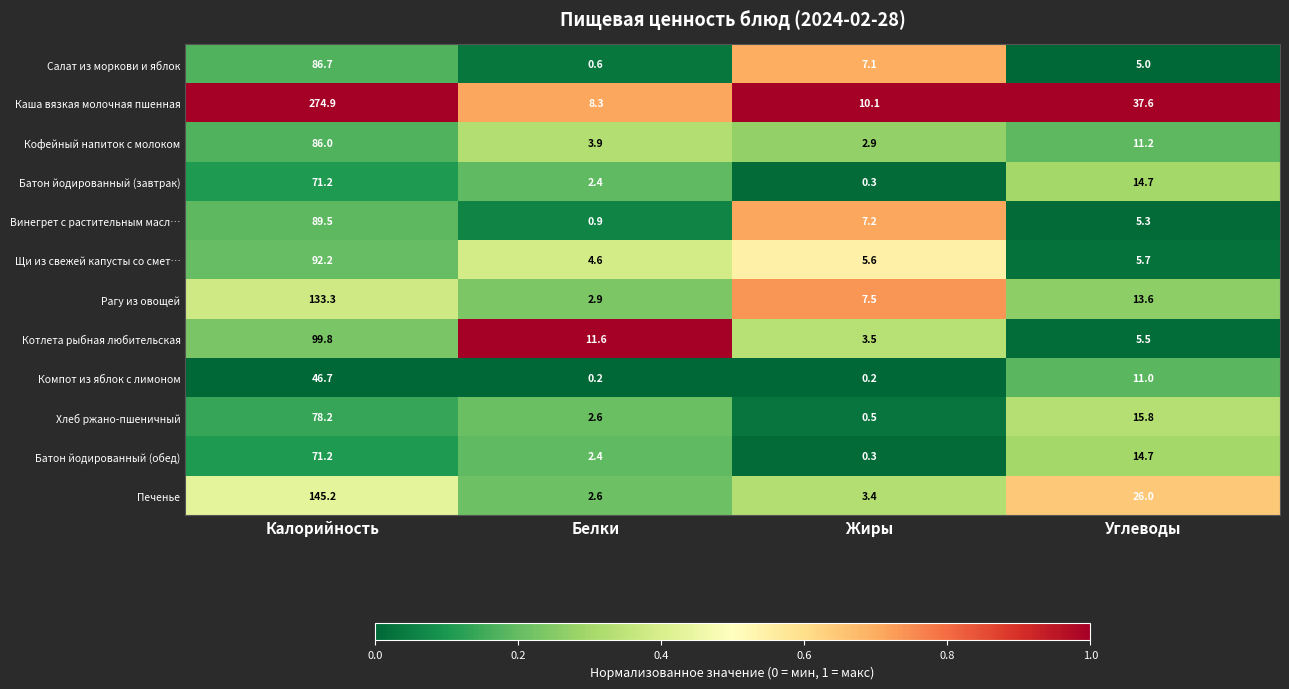

At which label does Батон йодированный (завтрак) reach its peak?

Калорийность